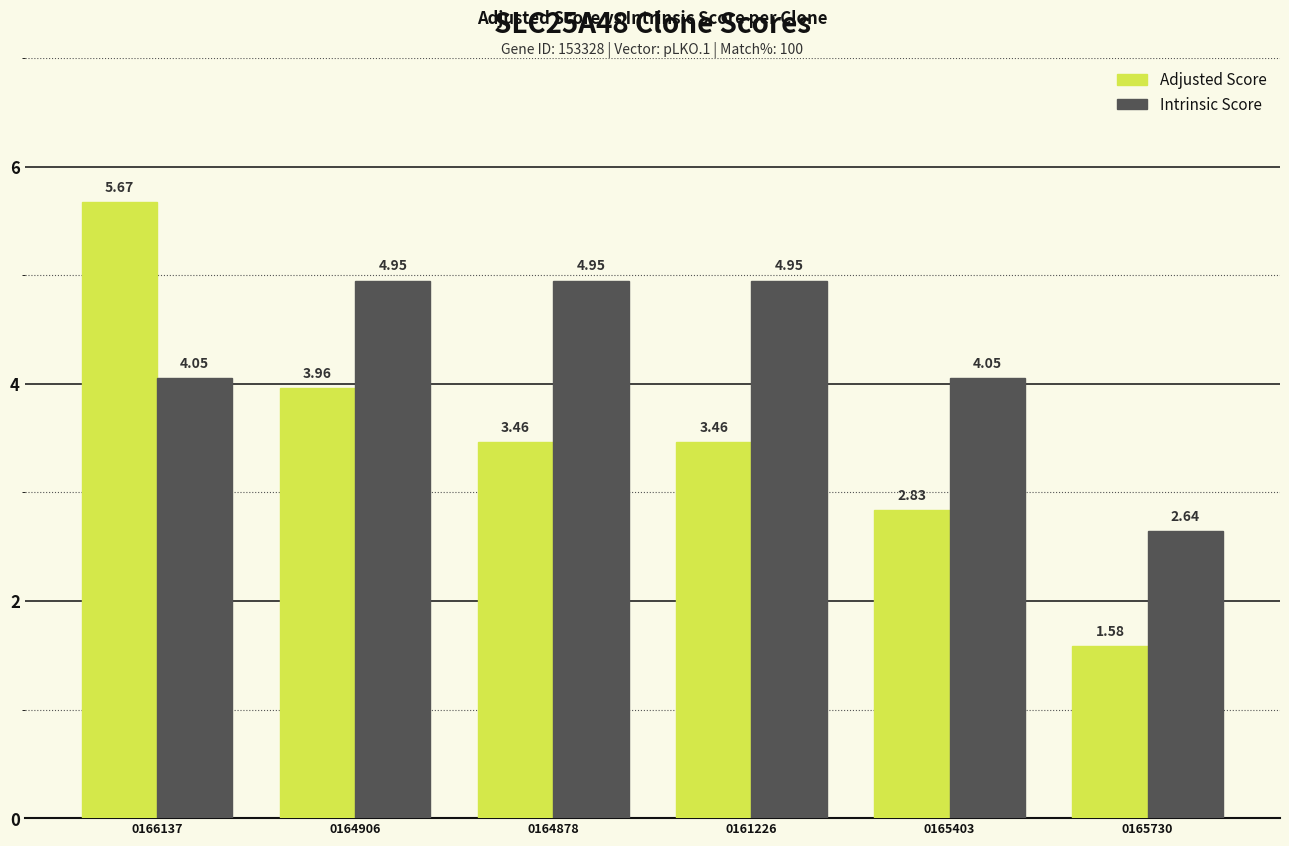

What is the spread (max minus min) of values at 0164906?

1.0